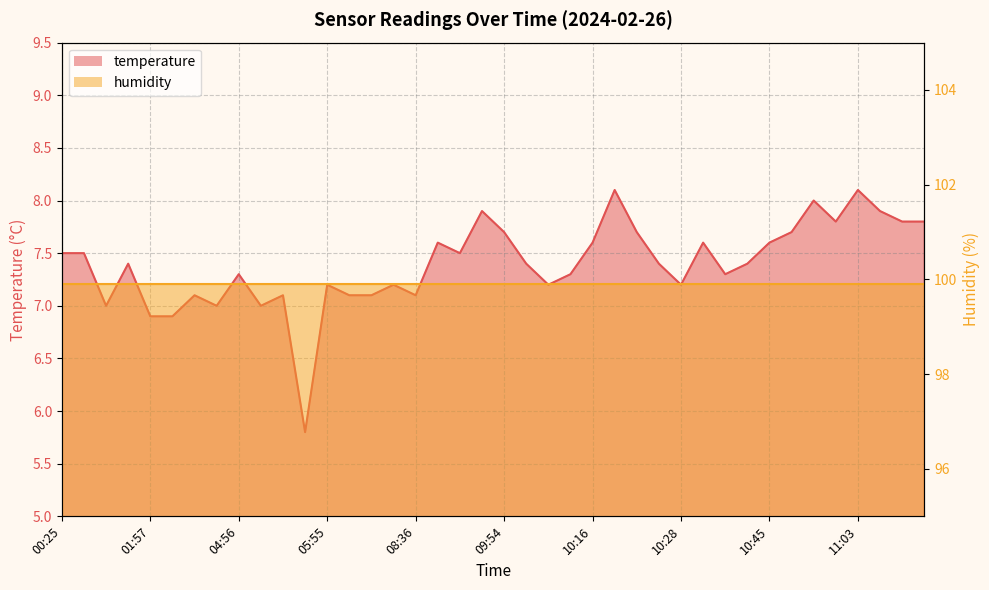

List the labels in order of value, largest first.

10:18, 11:03, 10:55, 09:49, 11:05, 11:00, 11:08, 11:10, 09:54, 10:21, 10:53, 09:42, 10:16, 10:33, 10:45, 00:25, 00:37, 09:46, 01:55, 09:56, 10:26, 10:38, 04:56, 10:04, 10:36, 05:55, 08:24, 09:59, 10:28, 02:24, 05:18, 05:57, 06:02, 08:36, 01:13, 03:18, 05:06, 01:57, 02:02, 05:50